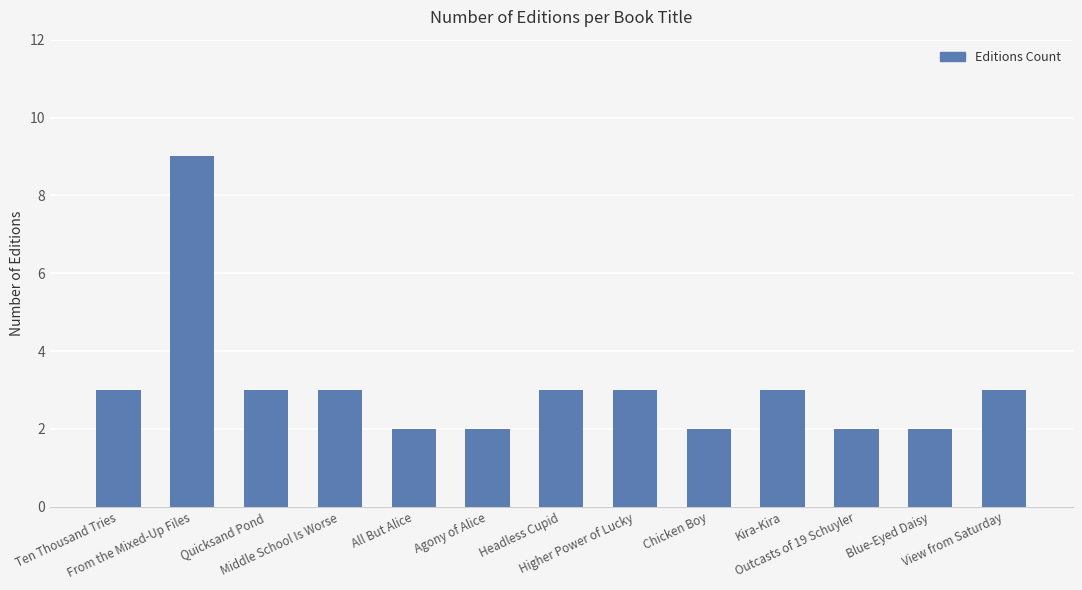

How many values are between 2 and 3?

12